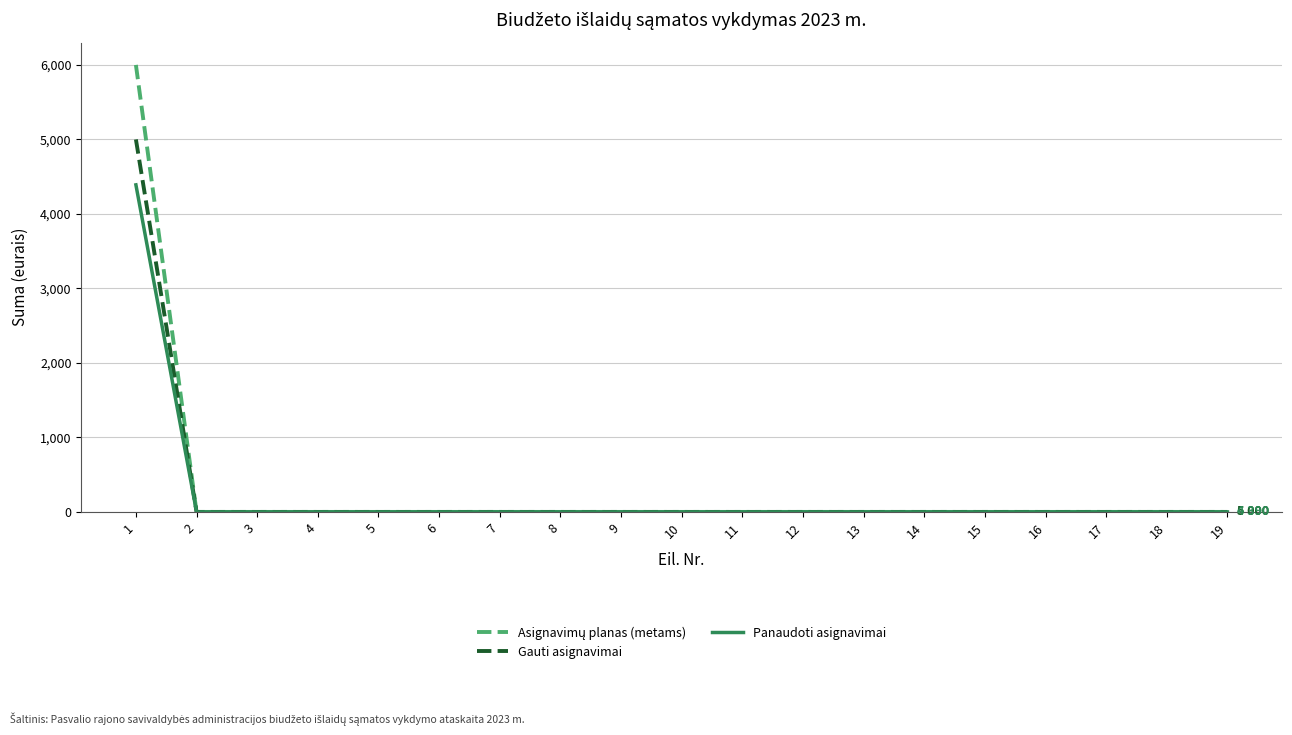

Does the chart display data point markers on the line(s)?

No